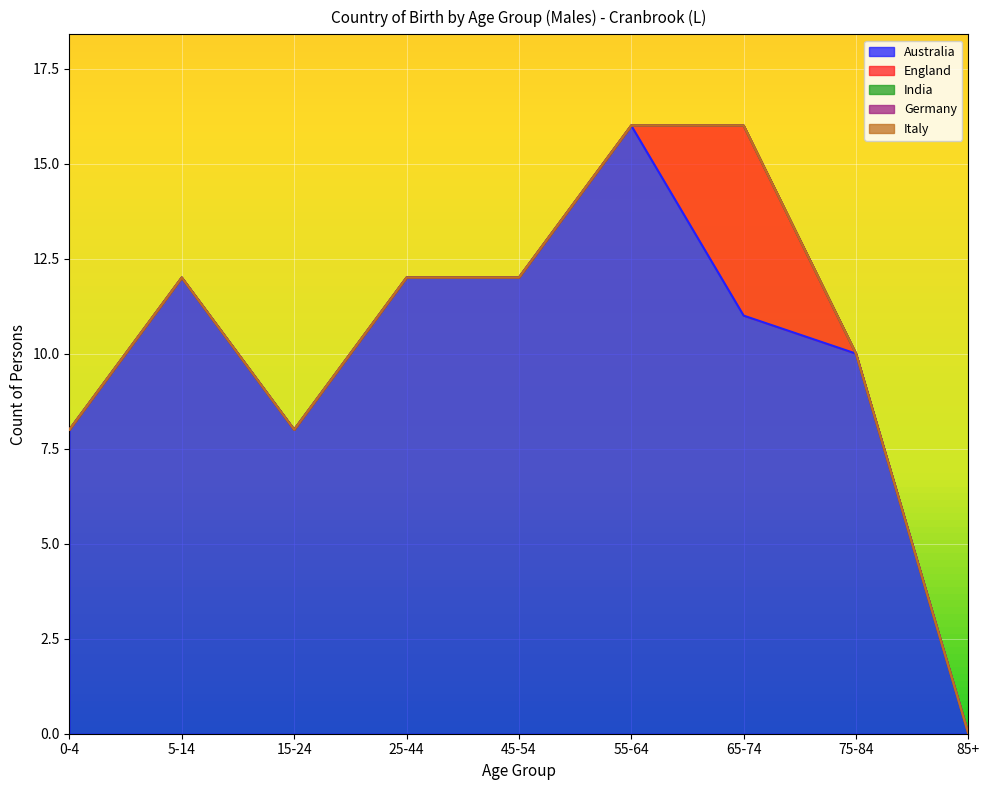

True or false: India and Germany cross at least once.

False